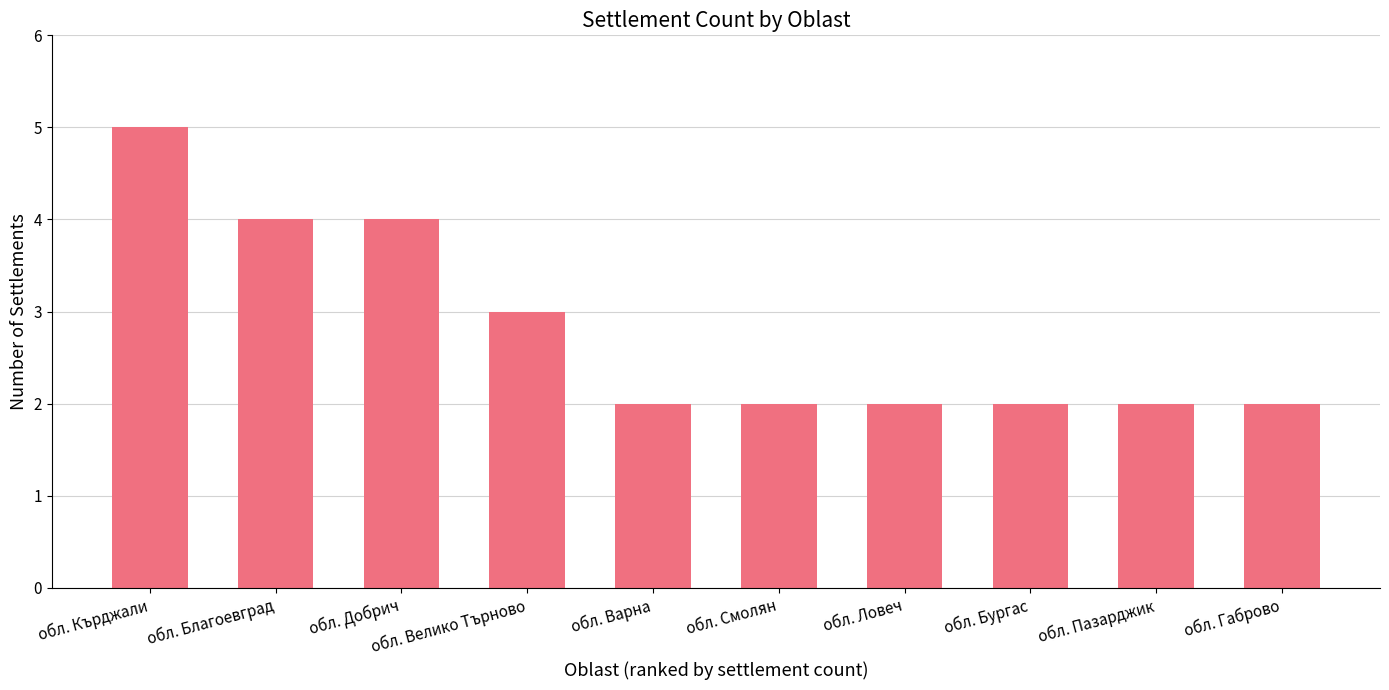

Are the bars grouped side by side (vs. stacked)?

No